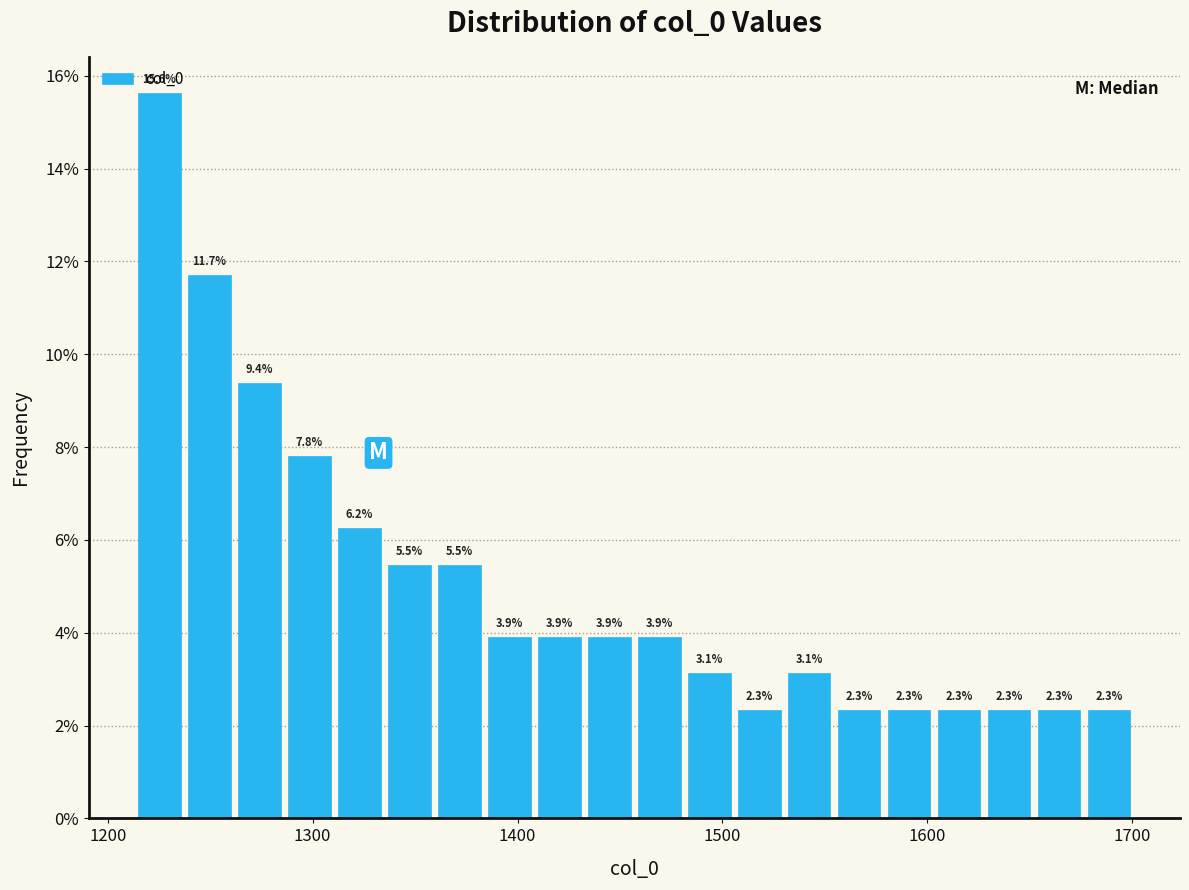

Around what value on the x-axis is the tallest bar? Give the approximate position of its centre, as read against the axis.

1230